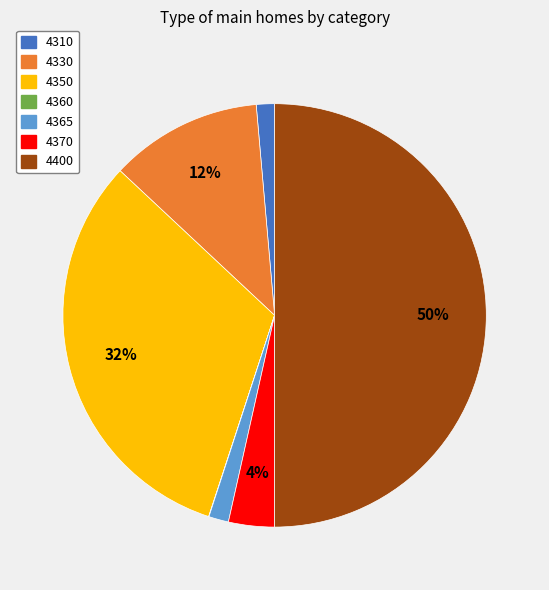

What percentage is the 4365 slice, to the nearest percent?

2%